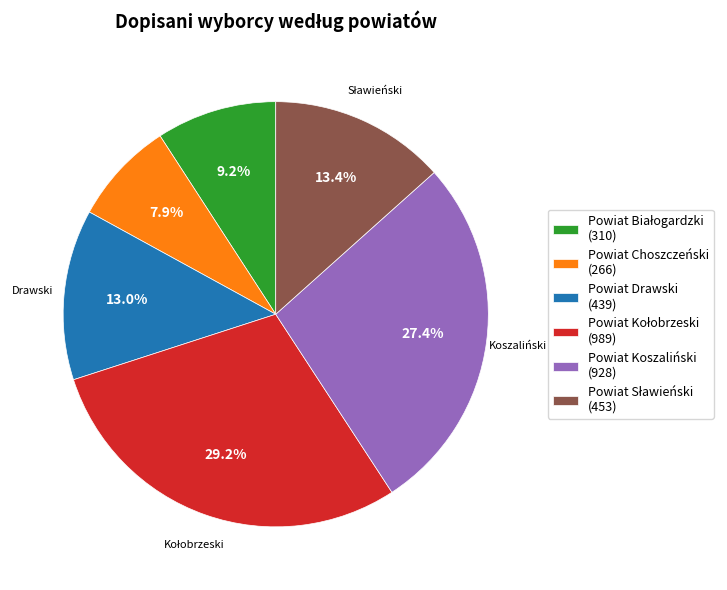

Which category has the smallest portion of the pie?

Powiat Choszczeński